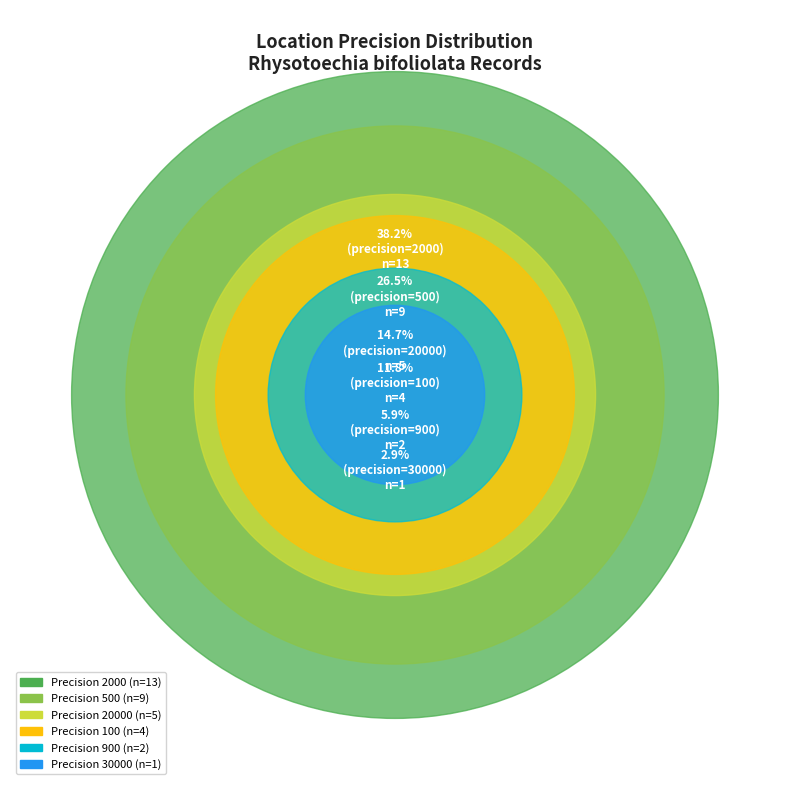

Approximately how many times larger is the value at 30000 compared to 100?

0.2